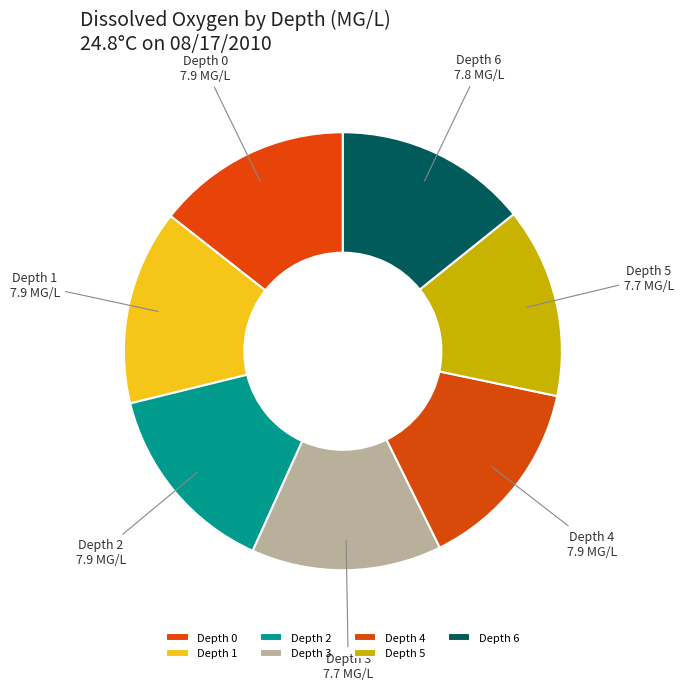

How many slices are in this pie chart?

7